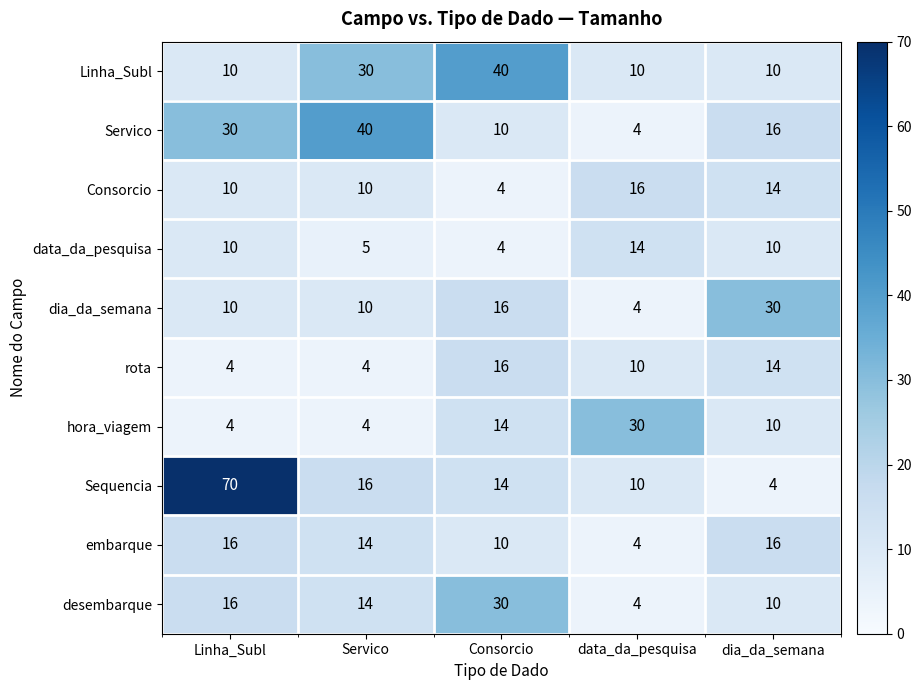

At which category is the sum across all series the highest?

Linha_Subl